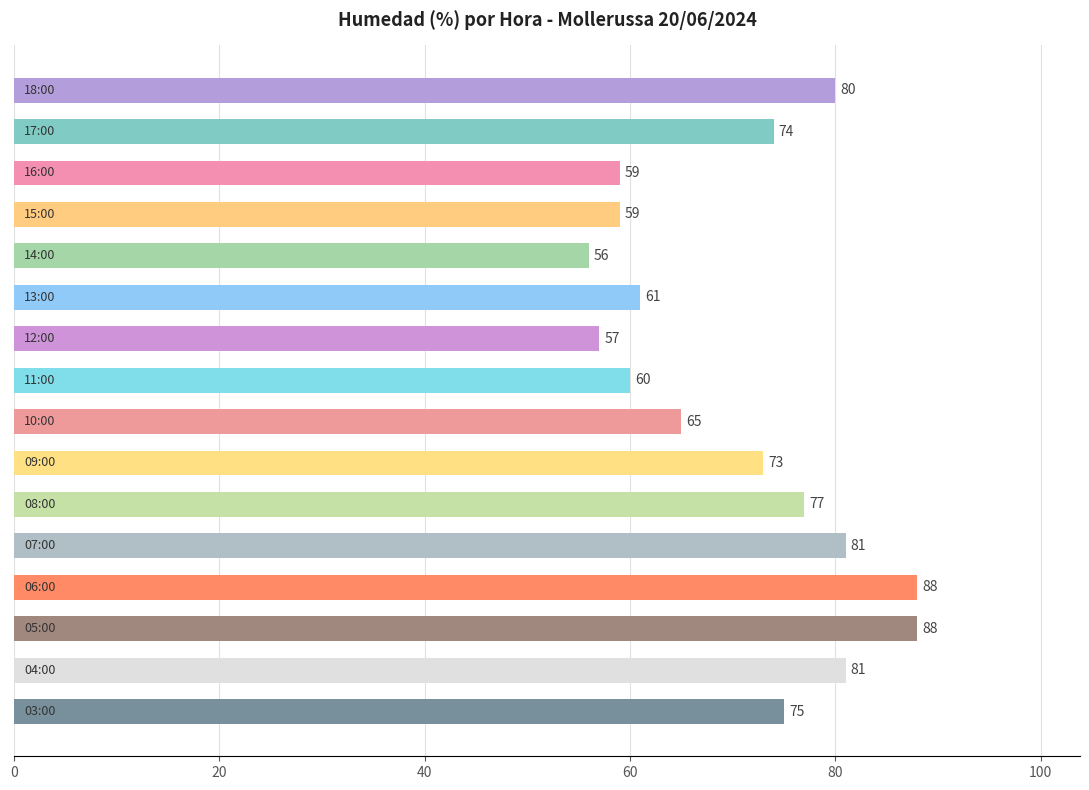

How many data points are less than 74?

8